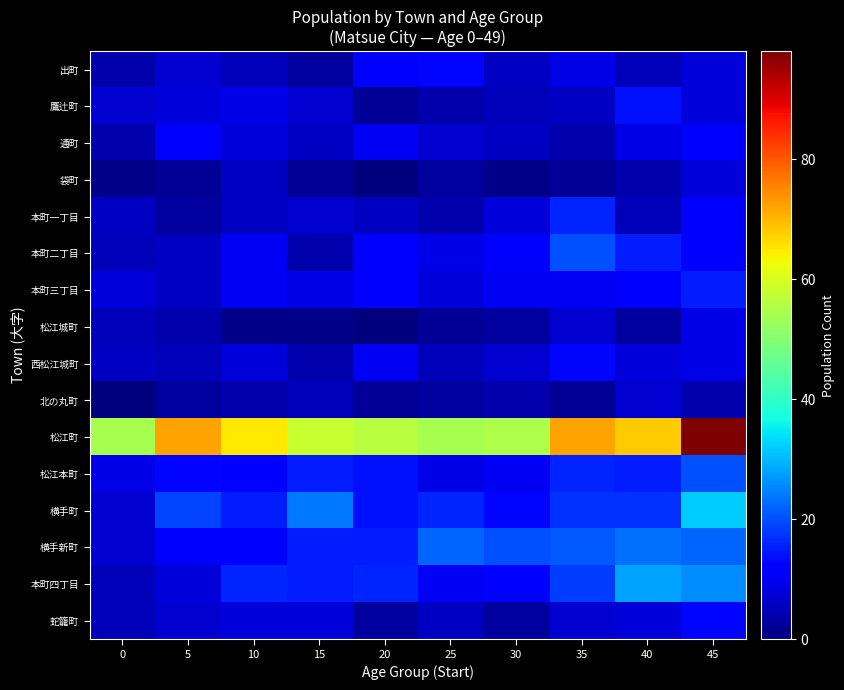

Reading right to left, extract all data points from this chart.

出町: 45=8	40=5	35=9	30=6	25=13	20=11	15=3	10=5	5=7	0=4
鷹辻町: 45=8	40=14	35=6	30=5	25=4	20=2	15=7	10=9	5=8	0=7
通町: 45=11	40=9	35=4	30=6	25=7	20=10	15=6	10=8	5=11	0=4
袋町: 45=8	40=4	35=2	30=1	25=3	20=0	15=2	10=6	5=2	0=1
本町一丁目: 45=11	40=5	35=16	30=8	25=4	20=6	15=7	10=6	5=3	0=6
本町二丁目: 45=12	40=15	35=20	30=12	25=9	20=11	15=4	10=10	5=6	0=5
本町三丁目: 45=15	40=11	35=10	30=10	25=8	20=11	15=9	10=10	5=6	0=8
松江城町: 45=9	40=3	35=7	30=3	25=2	20=0	15=1	10=1	5=4	0=5
西松江城町: 45=9	40=8	35=13	30=7	25=5	20=10	15=4	10=8	5=5	0=6
北の丸町: 45=4	40=7	35=2	30=4	25=3	20=2	15=5	10=4	5=3	0=0
松江町: 45=98	40=68	35=72	30=55	25=54	20=56	15=58	10=65	5=72	0=54
松江本町: 45=20	40=15	35=16	30=10	25=9	20=14	15=15	10=11	5=13	0=9
横手町: 45=32	40=17	35=17	30=13	25=16	20=14	15=24	10=15	5=19	0=7
横手新町: 45=22	40=23	35=21	30=20	25=22	20=15	15=15	10=11	5=12	0=7
本町四丁目: 45=26	40=28	35=18	30=12	25=10	20=16	15=15	10=16	5=8	0=5
蛇籠町: 45=13	40=8	35=7	30=3	25=6	20=3	15=8	10=8	5=7	0=5